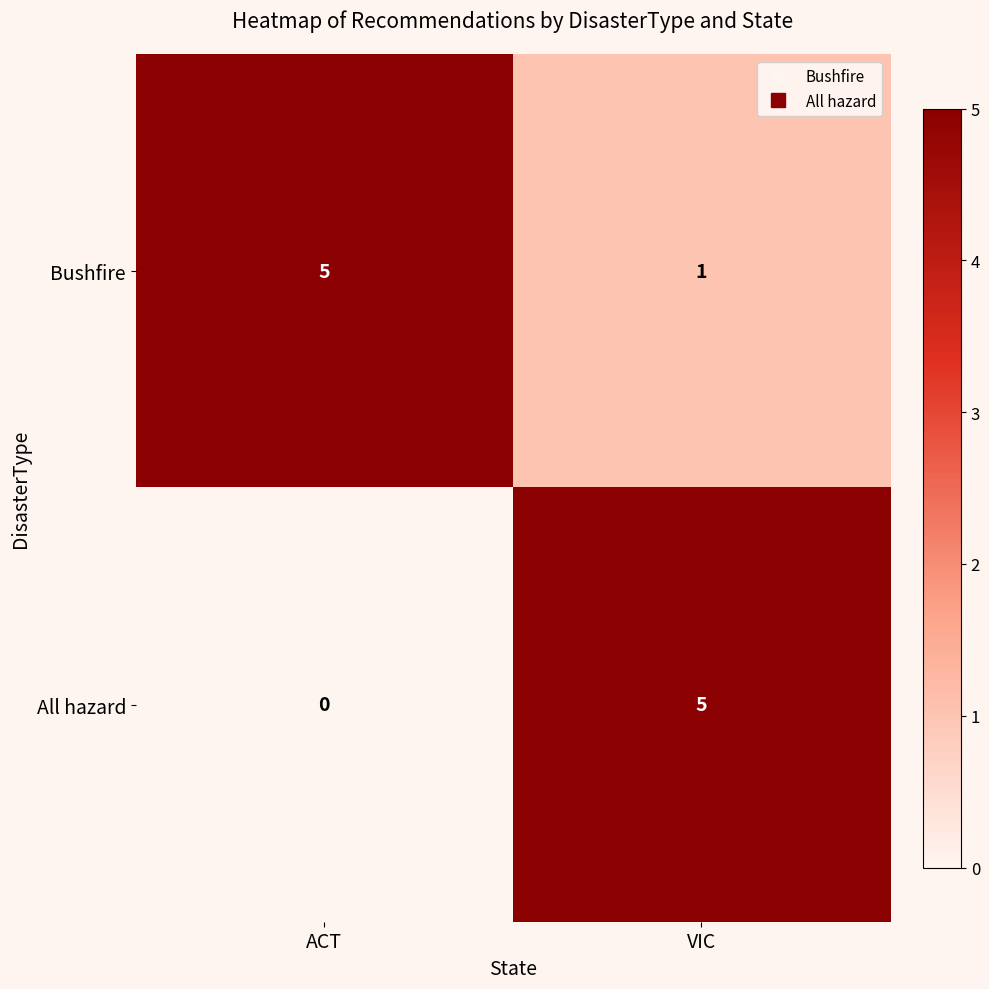

Count the number of data series in this chart.

2